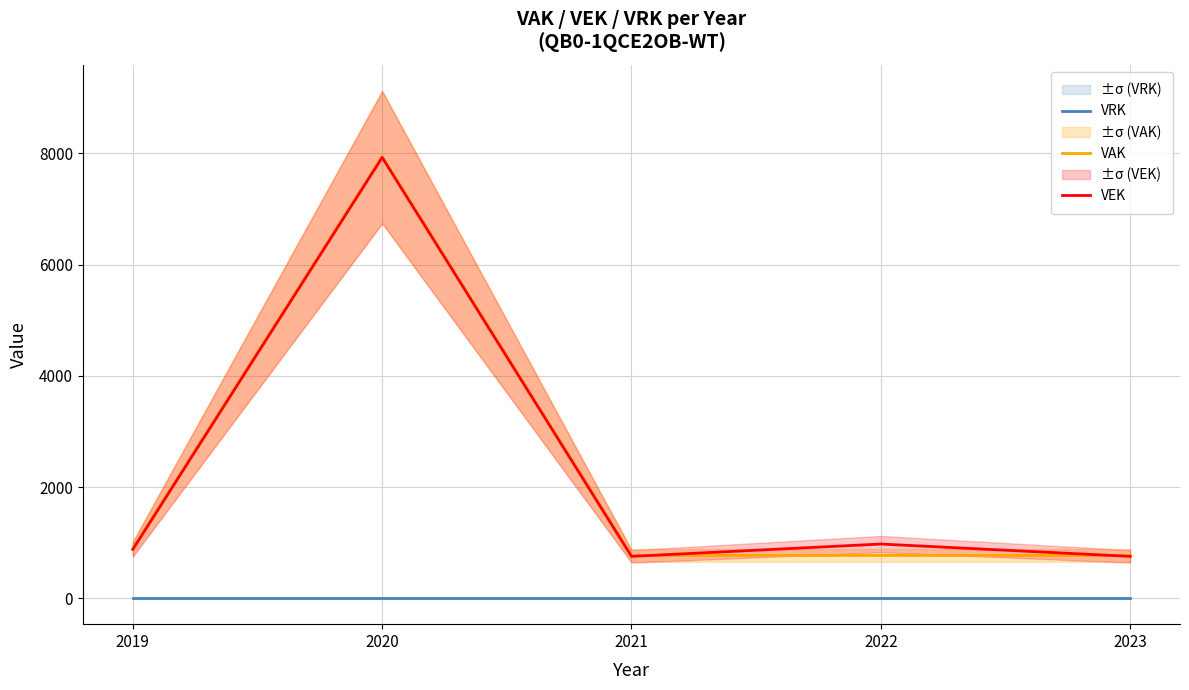

Is the value of VAK at 2019 greater than the value of VEK at 2019?

Yes